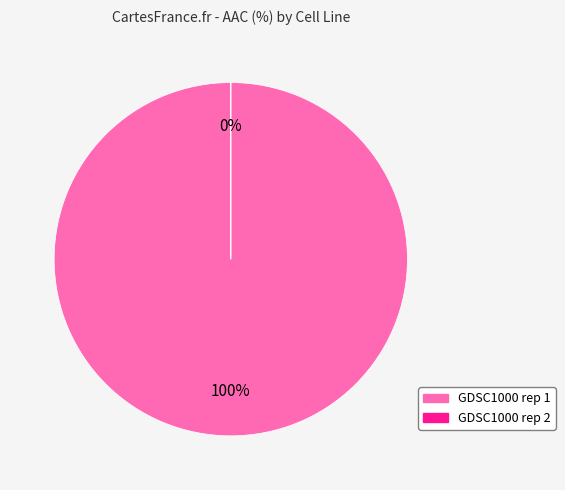

Rank the categories by value from highest to lowest.

GDSC1000 rep 1, GDSC1000 rep 2